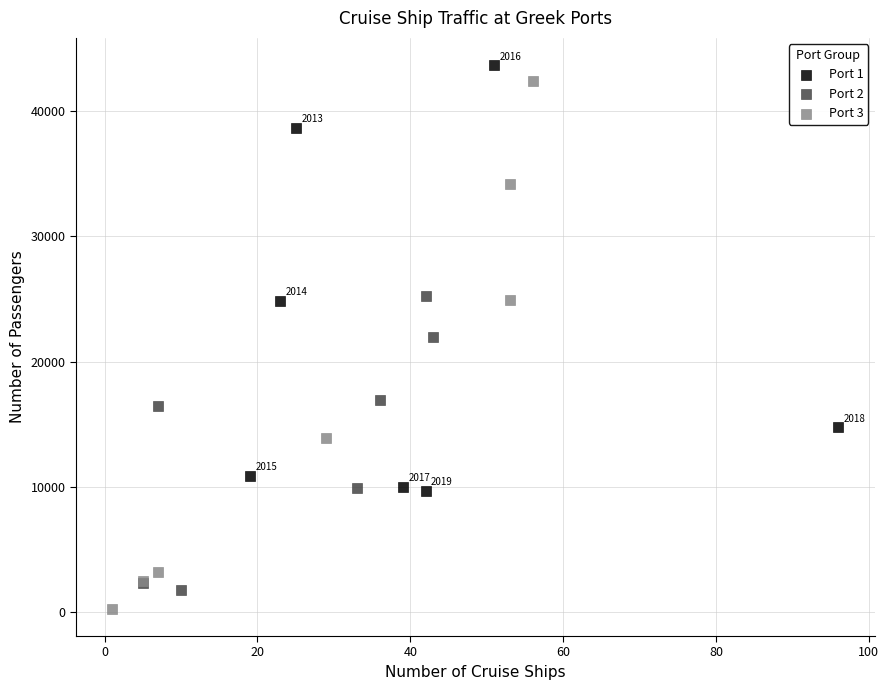

Which series has the largest Y range (max minus min)?

Port 3